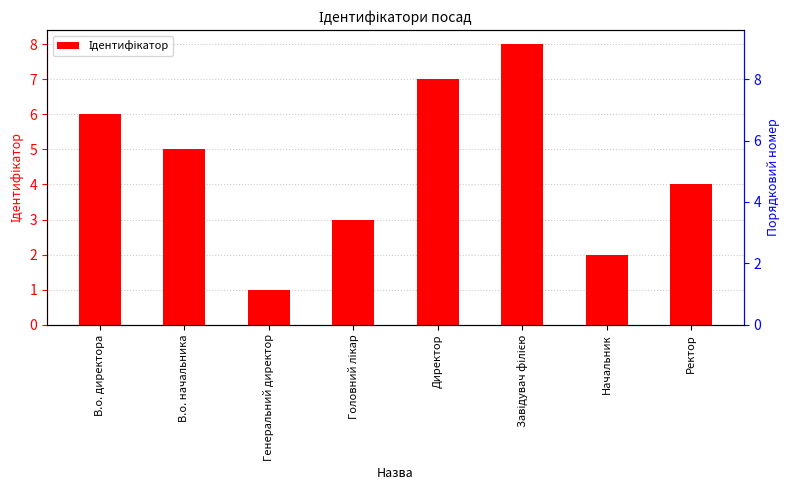

What is the maximum value shown in the chart?

8